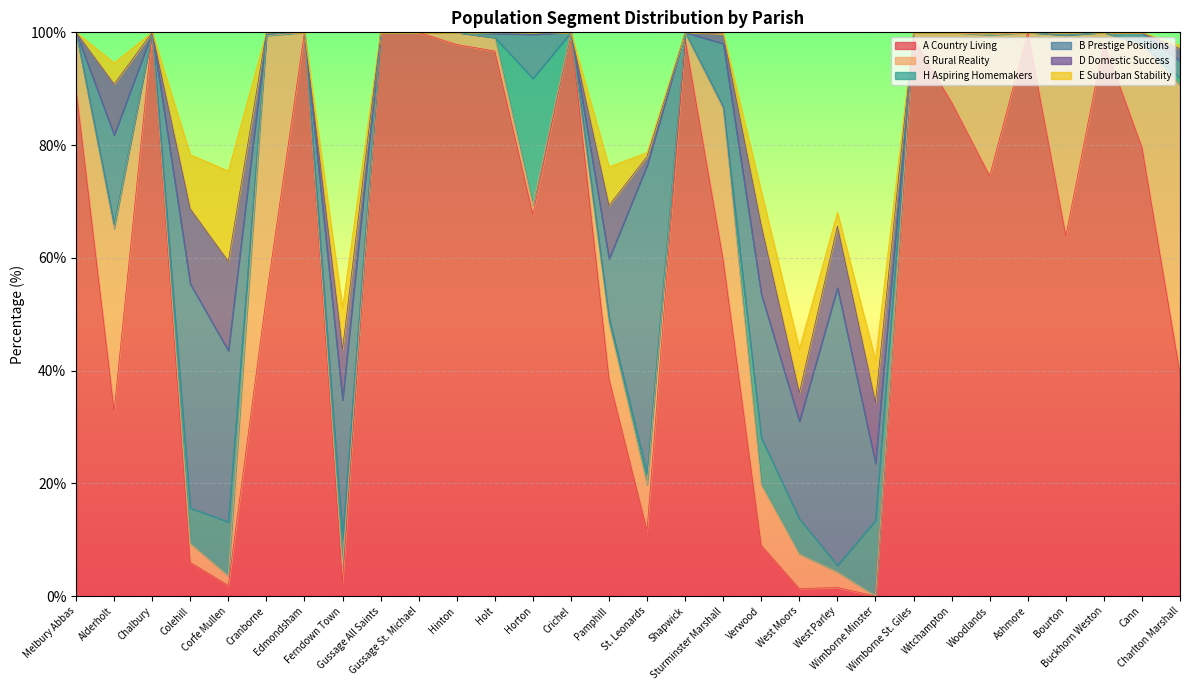

Which series has the largest range (max minus min)?

A Country Living